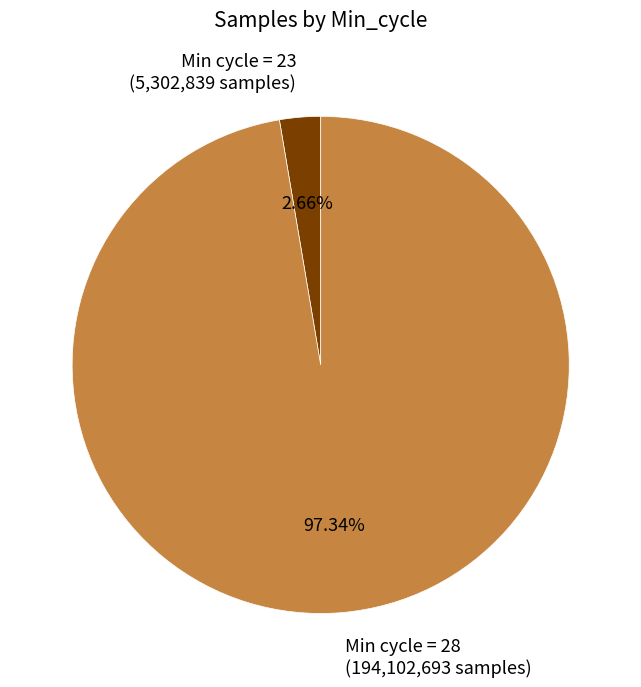

Rank the categories by value from highest to lowest.

Min cycle = 28 (194,102,693 samples), Min cycle = 23 (5,302,839 samples)